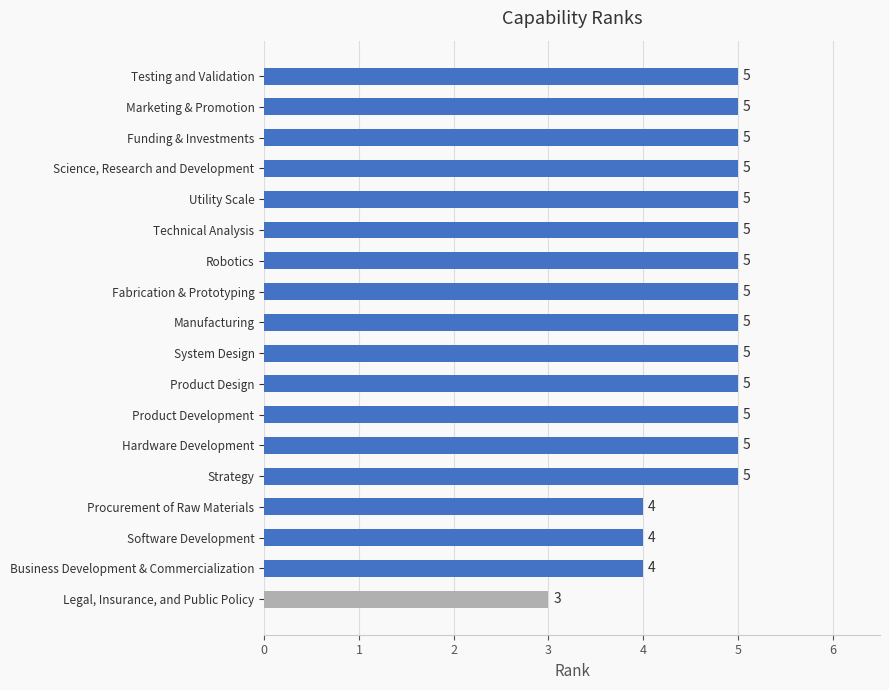

Are the bars grouped side by side (vs. stacked)?

No